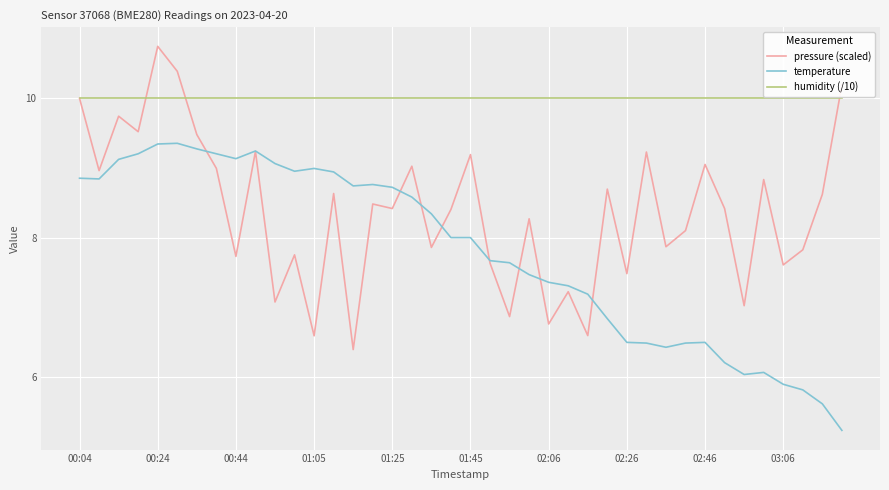

At how many categories does at least one series exceed 9?

40